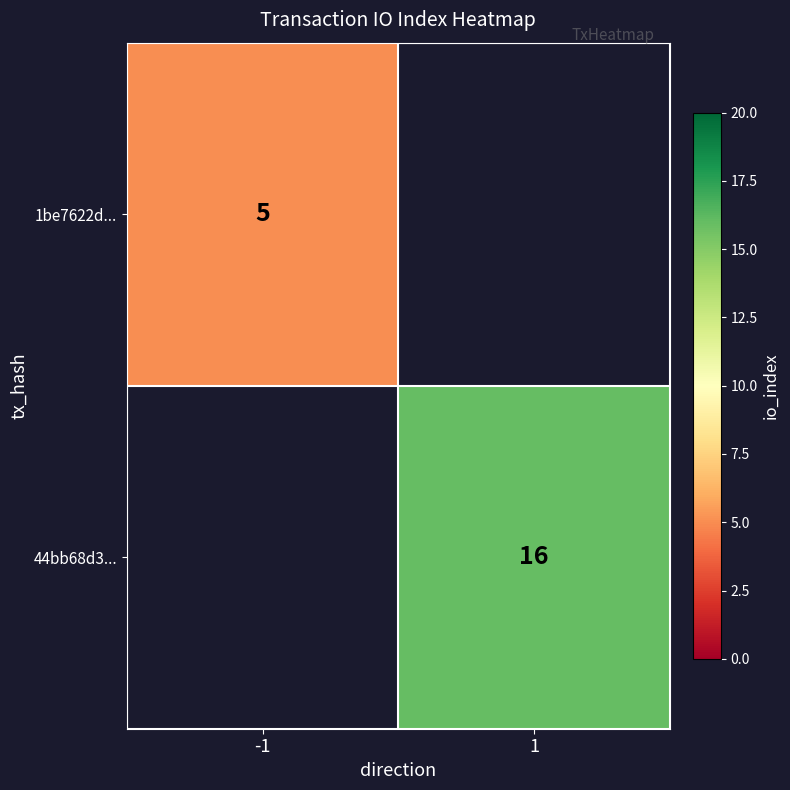

The 44bb68d3... series shows 23 at 1. True or false?

False